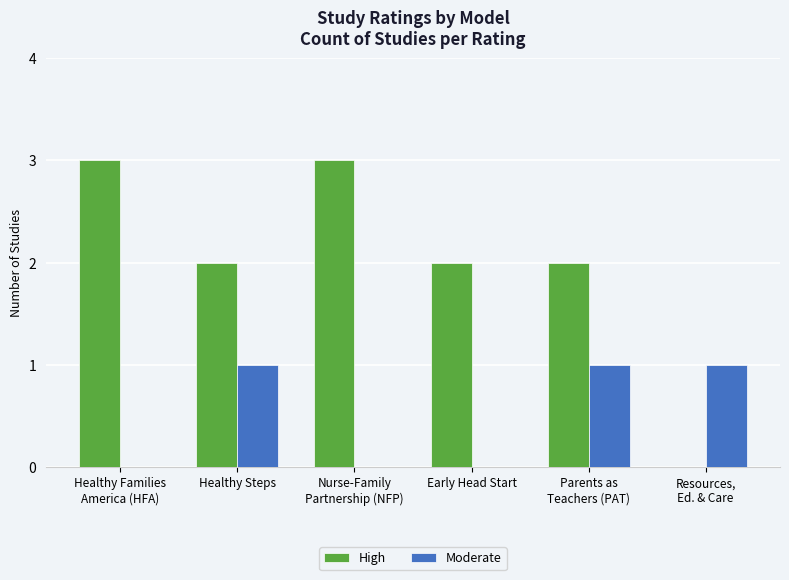

Reading left to right, what are all the values shown in this chart?

High: Healthy Families
America (HFA)=3	Healthy Steps=2	Nurse-Family
Partnership (NFP)=3	Early Head Start=2	Parents as
Teachers (PAT)=2	Resources,
Ed. & Care=0
Moderate: Healthy Families
America (HFA)=0	Healthy Steps=1	Nurse-Family
Partnership (NFP)=0	Early Head Start=0	Parents as
Teachers (PAT)=1	Resources,
Ed. & Care=1